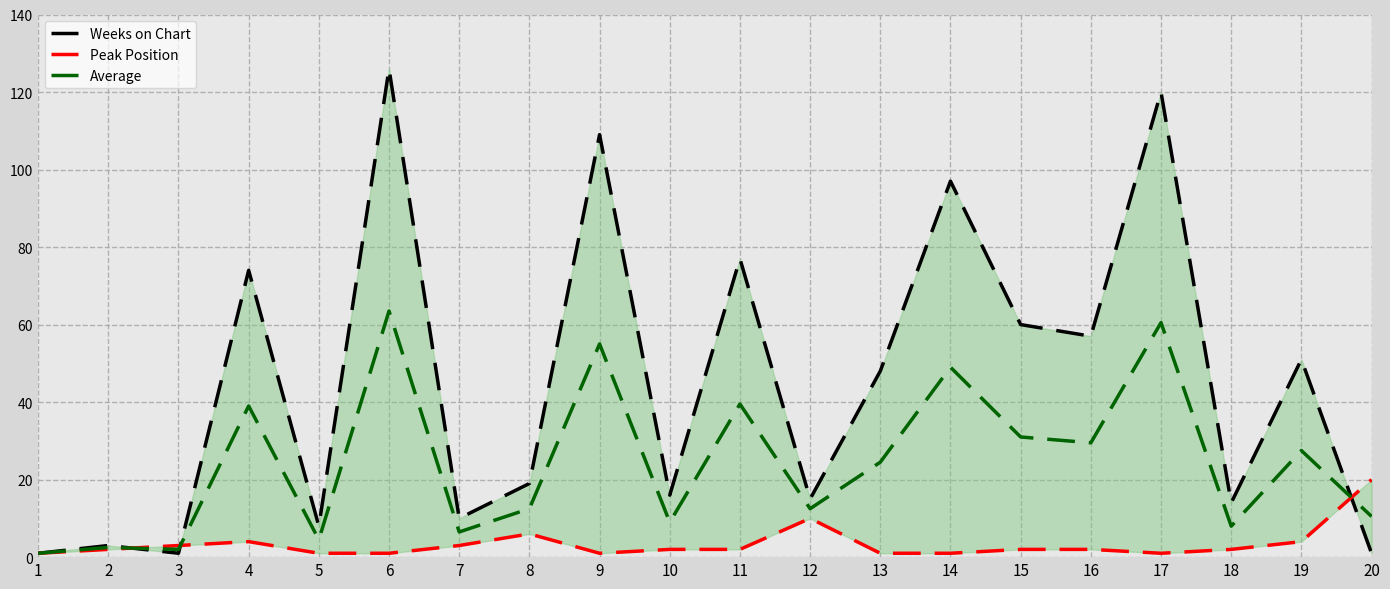

What is the difference between the maximum and minimum values in the Average series?

62.5